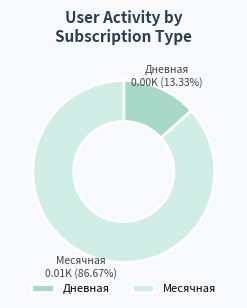

What is the smallest slice in the pie chart?

Дневная